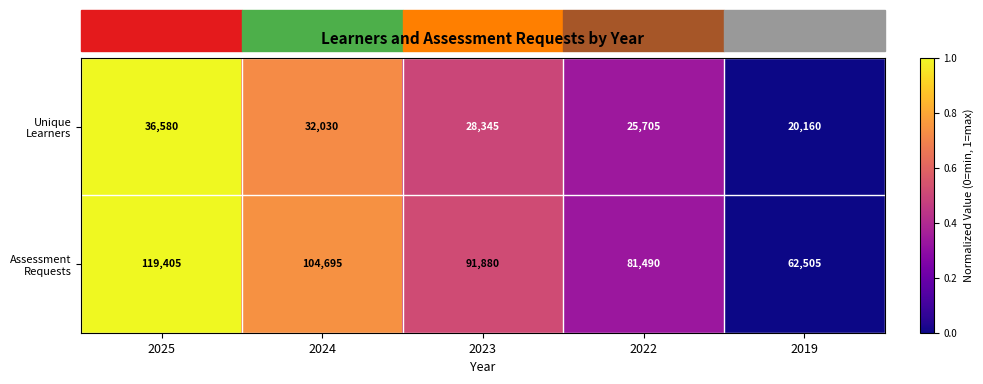

Count the number of categories in the chart.

5